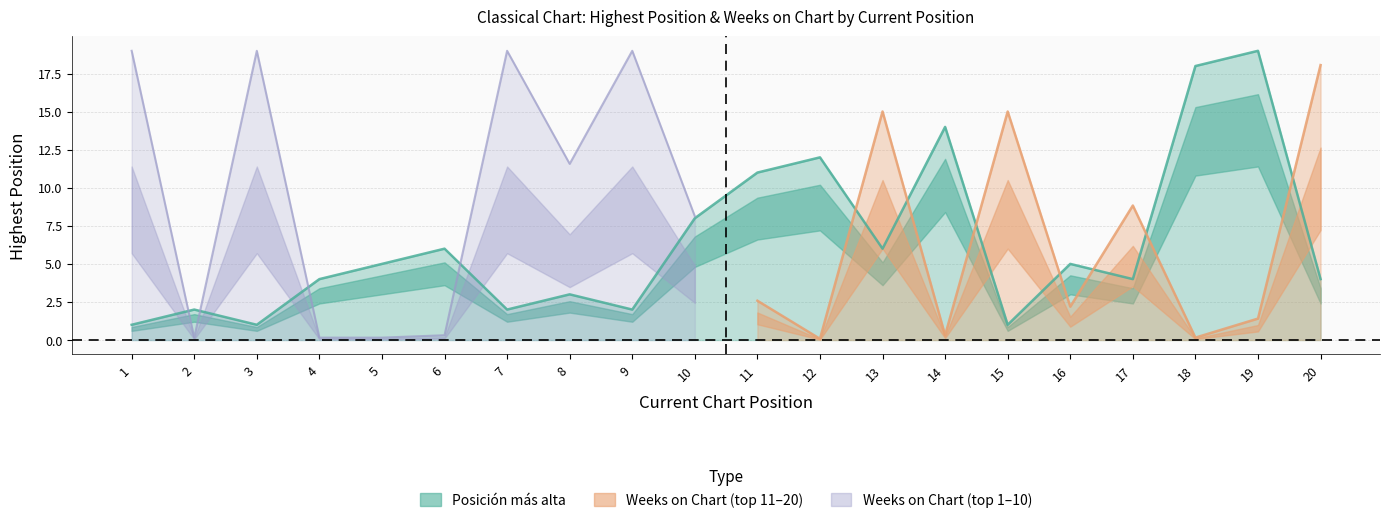

What is the change in value from 10 to 14?

+6